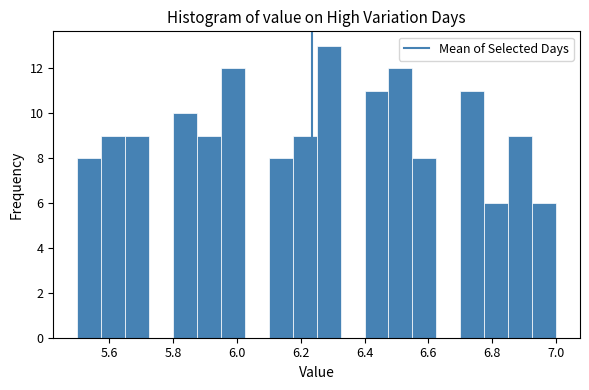

Read against the x-axis, roughly where is the centre of the tallest bar?

6.28